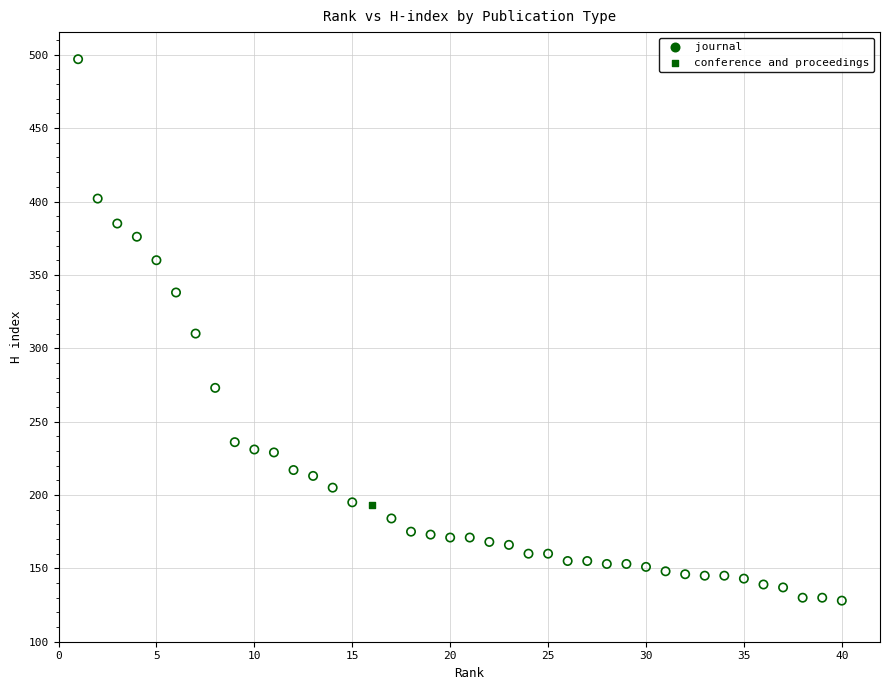

What are all the series names shown in the legend?

journal, conference and proceedings